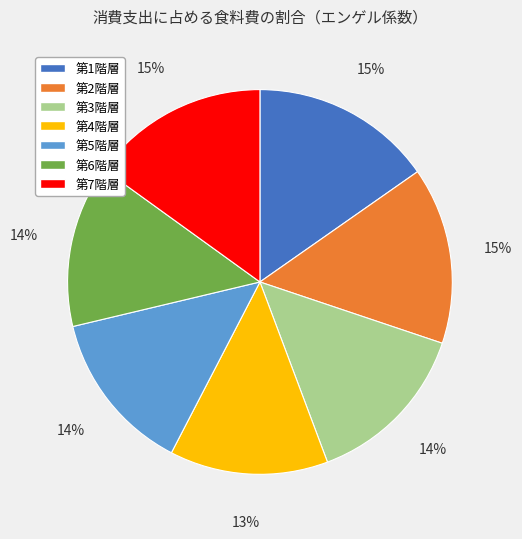

To the nearest percent, what portion does 第2階層 represent?

15%